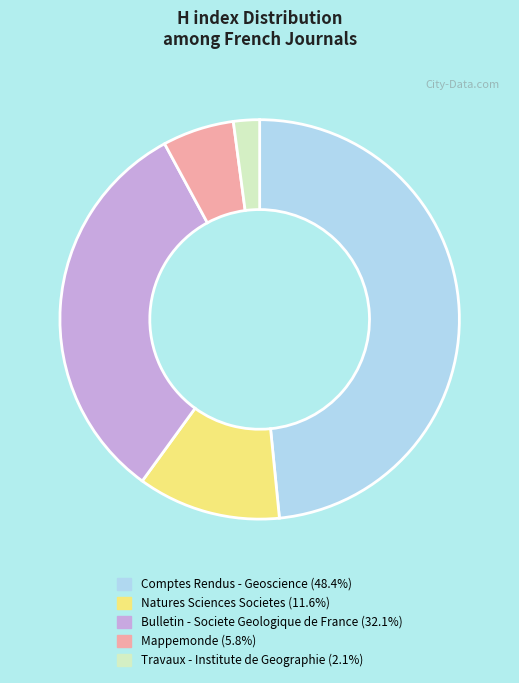

What is the ratio of the value at Travaux - Institute de Geographie (2.1%) to the value at Mappemonde (5.8%)?

0.4